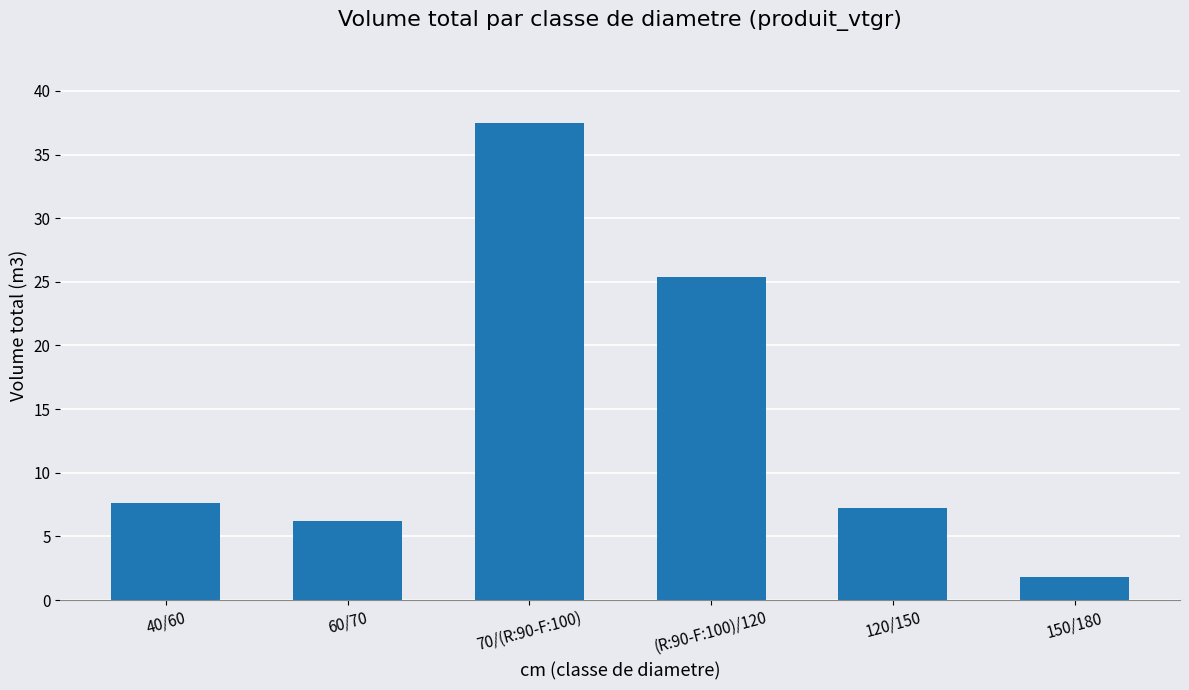

The chart shows a value of 7.2 at 120/150. True or false?

True